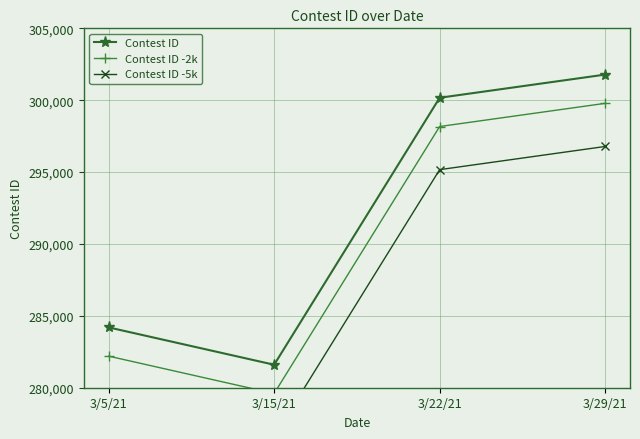

How many categories are shown in the chart?

4